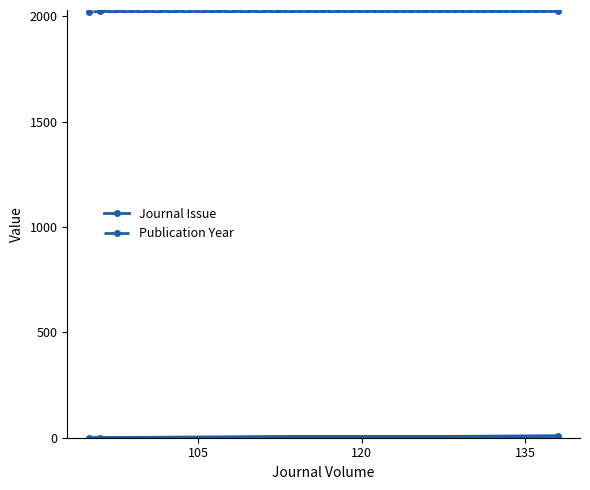

What is the average value of the Publication Year series?

2023